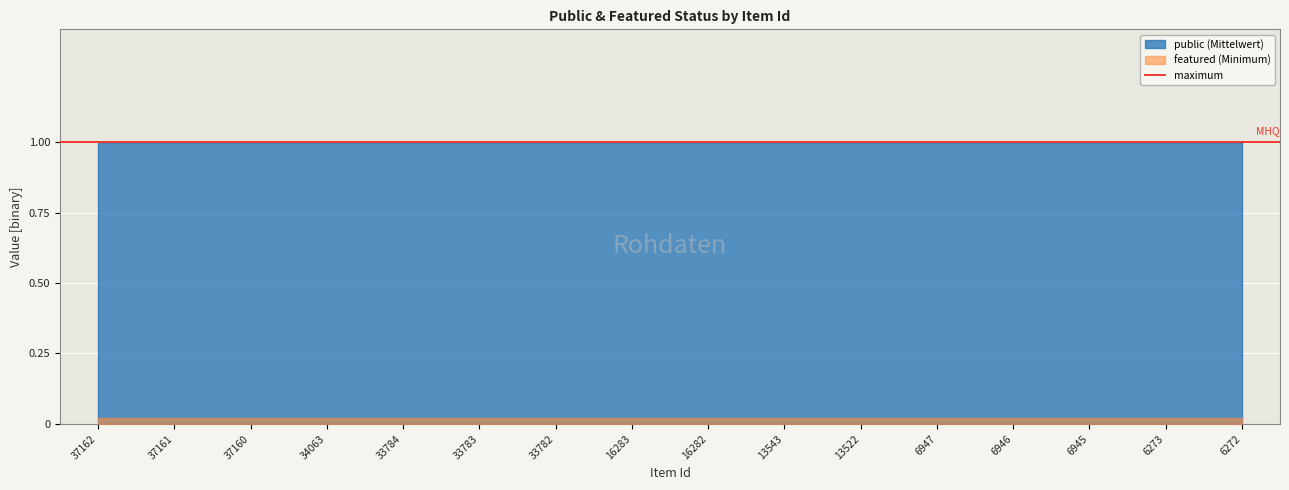

What is the maximum value shown in the chart?

1